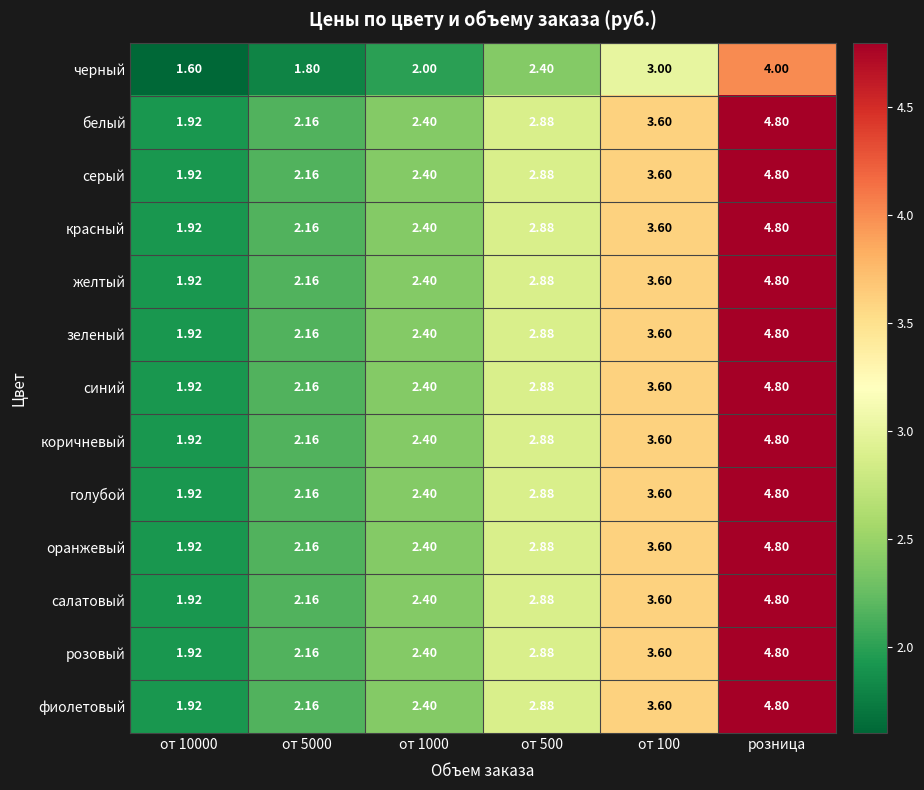

Which category has the highest value in the коричневый series?

розница